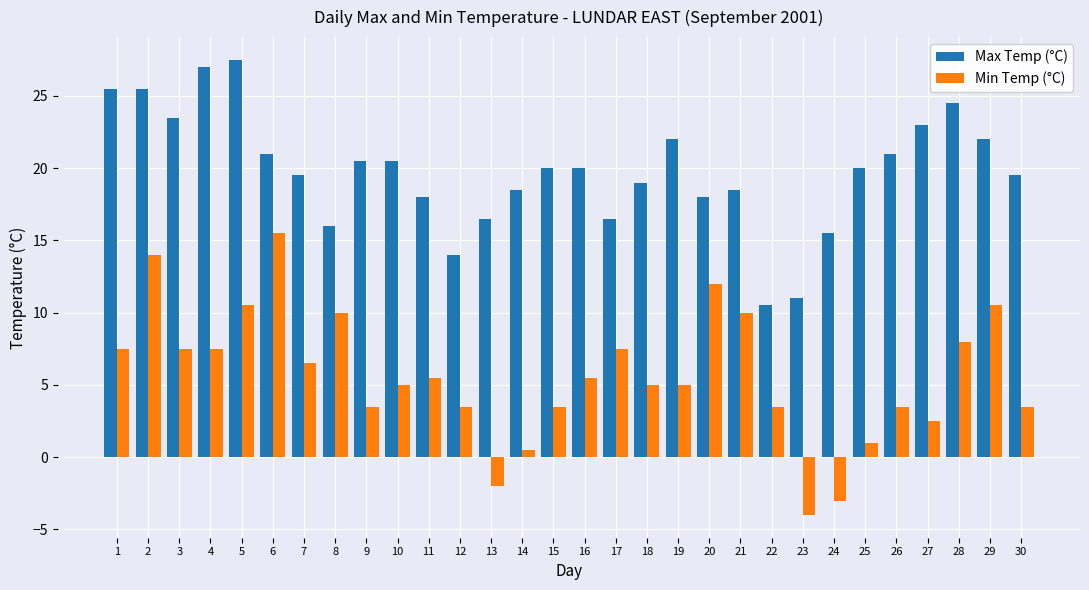

Which label corresponds to the smallest value in the chart?

23